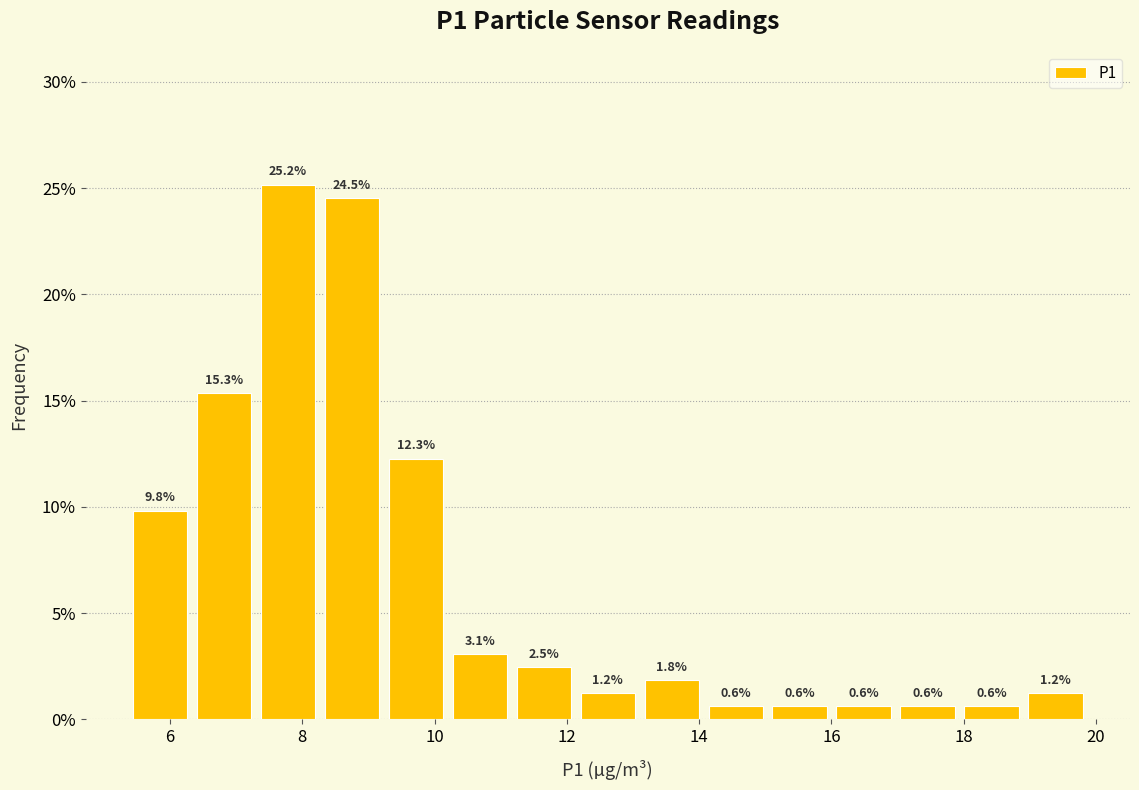

Which range on the x-axis has the tallest bar?

7.4 to 8.2